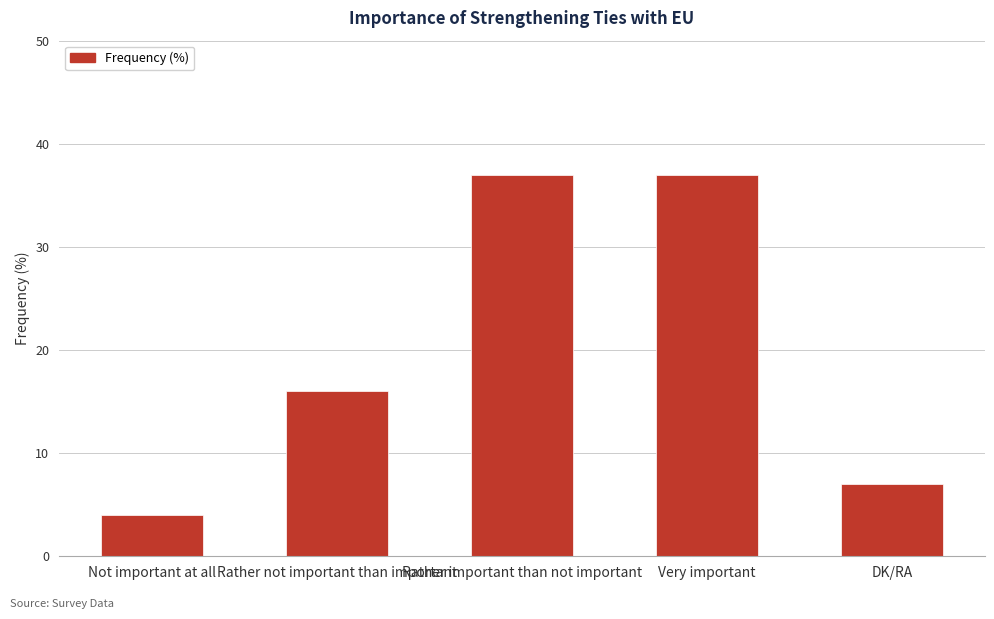

What value does the data have at Very important?

37